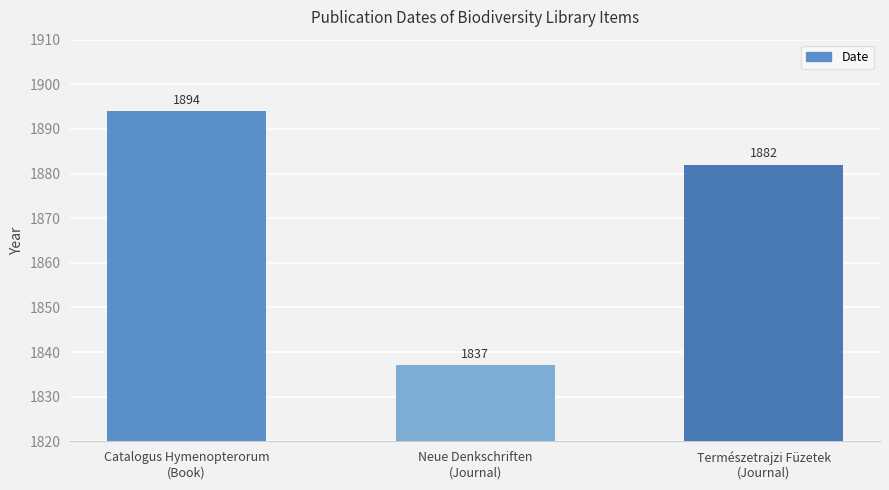

What is the average value?

1871